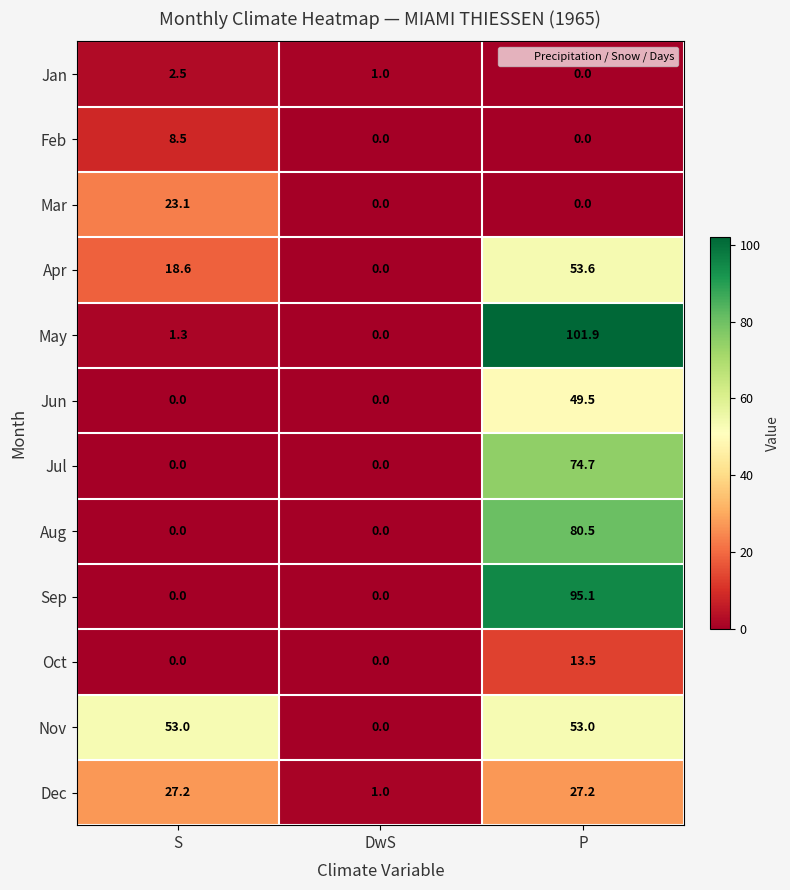

What is the total value across all series at DwS?

2.0